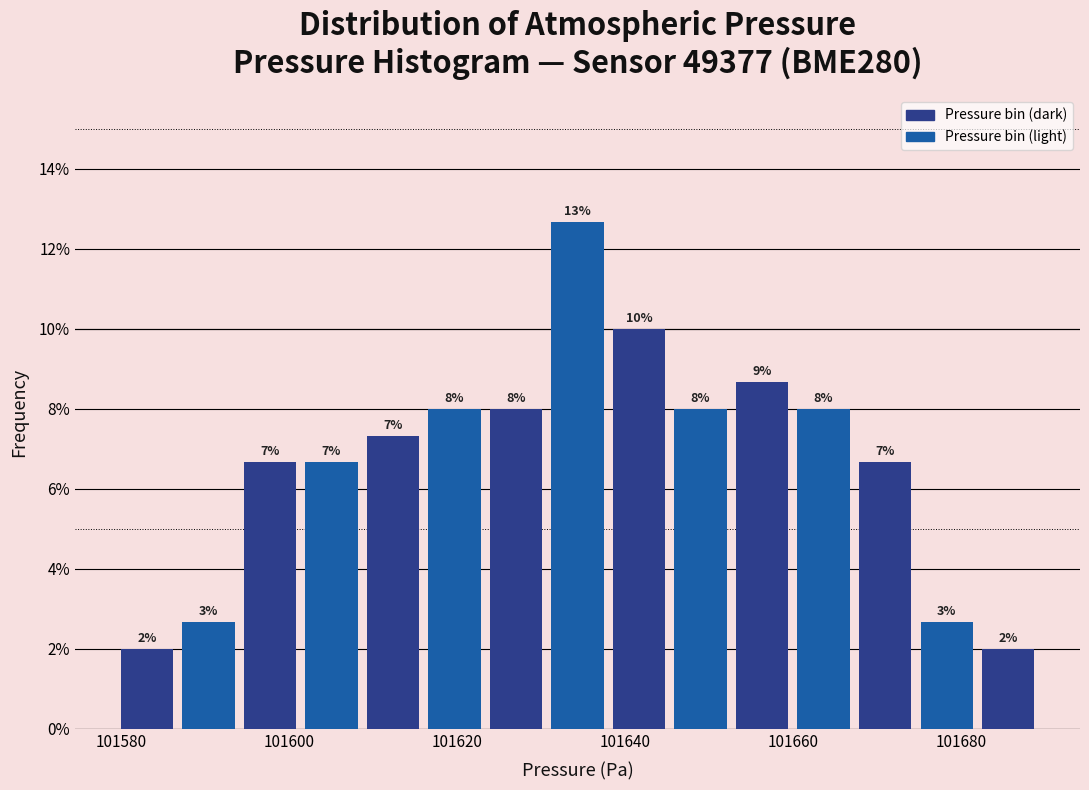

Read against the x-axis, roughly where is the centre of the tallest bar?

101634